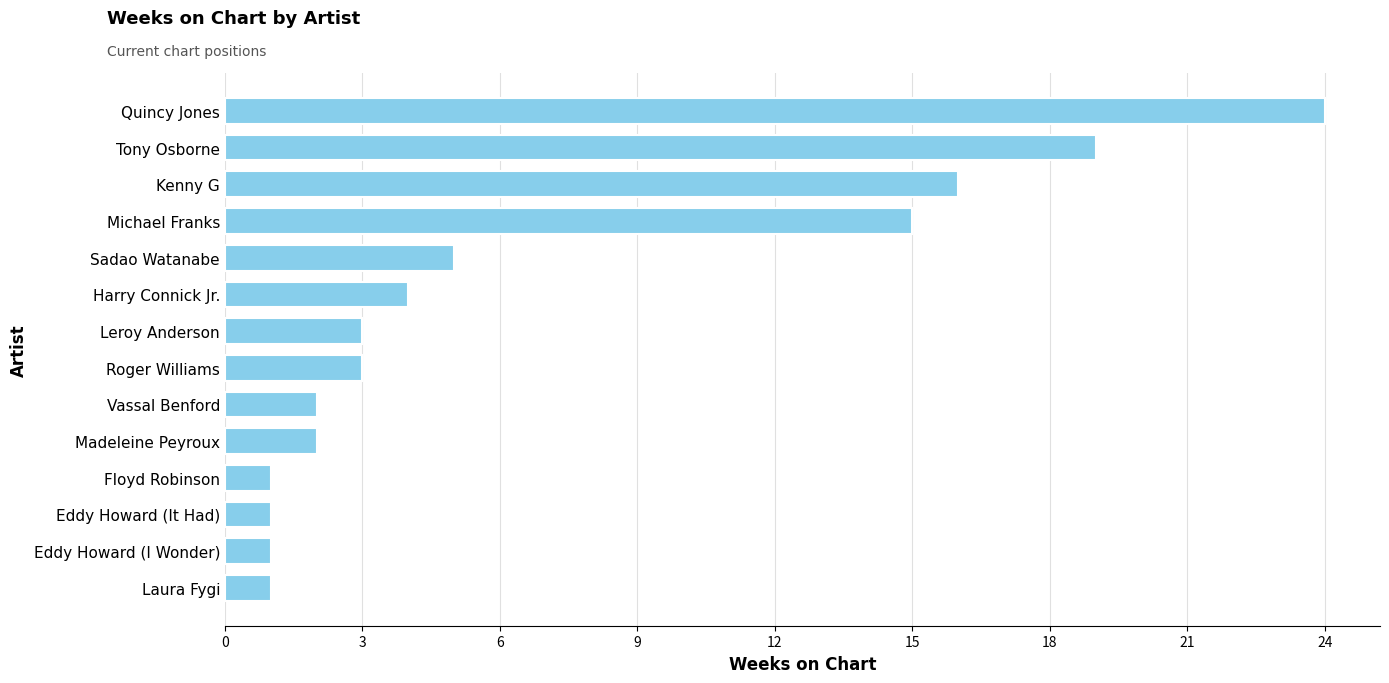

What is the average value?

7